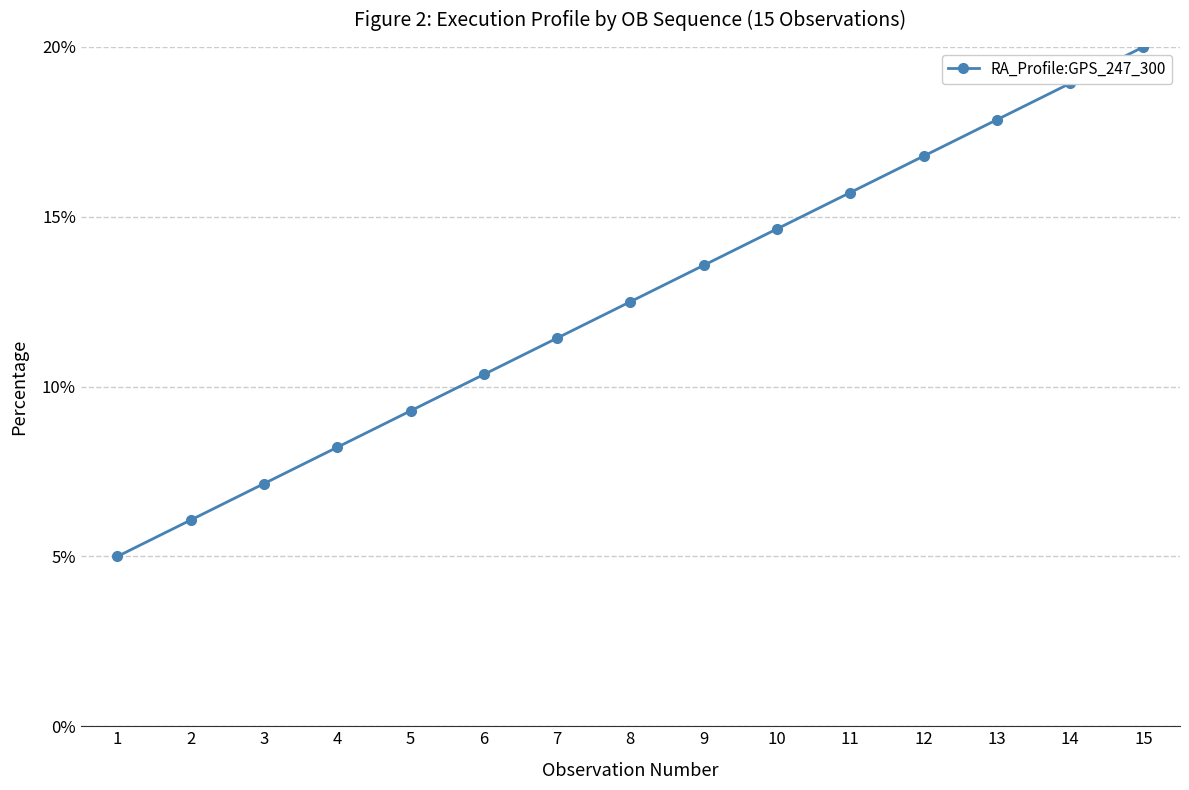

The value at 1 is 5.0. True or false?

True